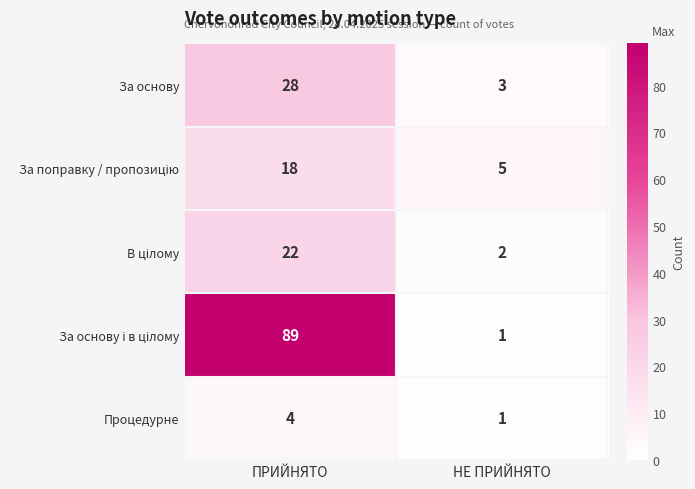

What is the difference between the maximum and minimum values in the За основу series?

25